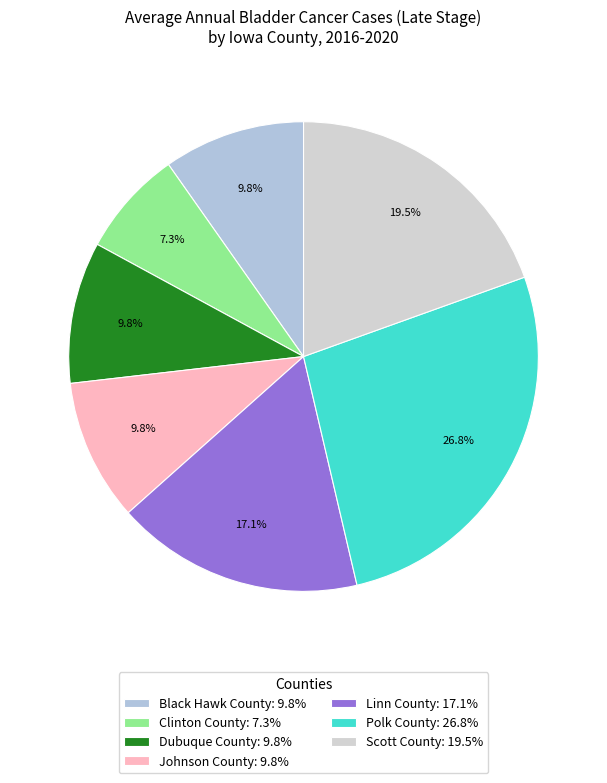

To the nearest percent, what portion does Dubuque County represent?

10%